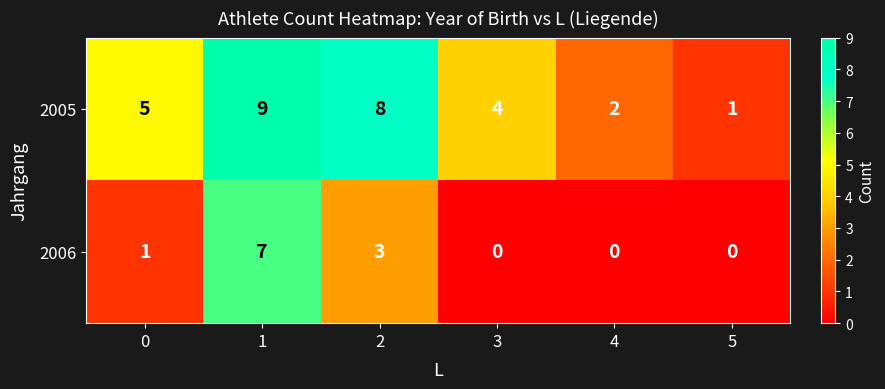

The value of 2006 at 3 is 0. True or false?

True